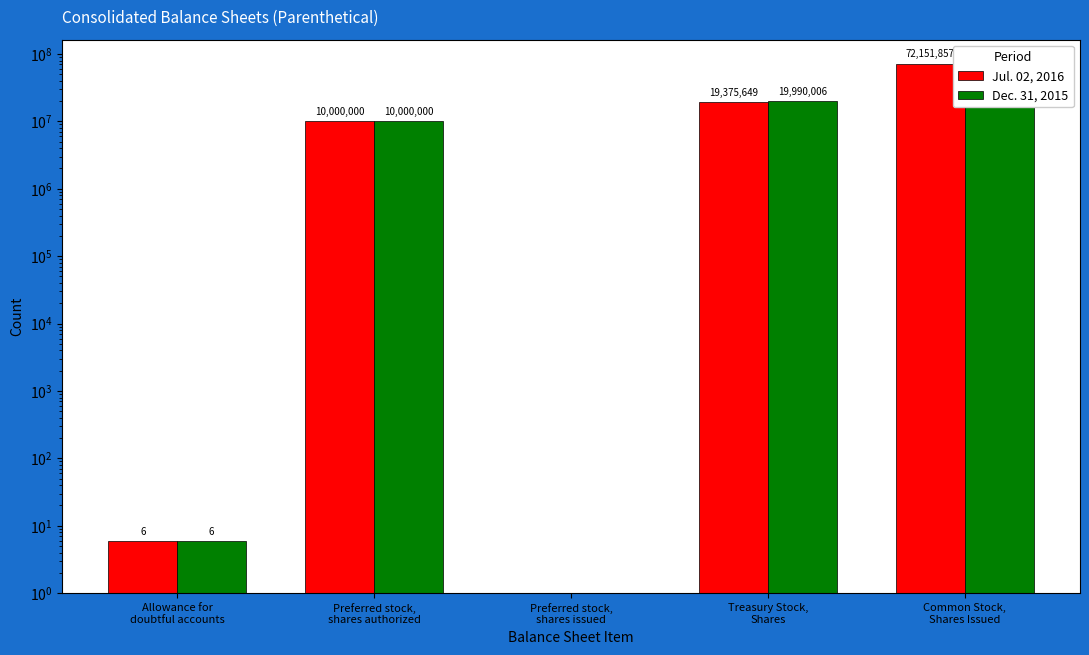

Reading left to right, list all the values displayed in this chart.

Jul. 02, 2016: Allowance for
doubtful accounts=6	Preferred stock,
shares authorized=10000000	Preferred stock,
shares issued=0	Treasury Stock,
Shares=19375649	Common Stock,
Shares Issued=72151857
Dec. 31, 2015: Allowance for
doubtful accounts=6	Preferred stock,
shares authorized=10000000	Preferred stock,
shares issued=0	Treasury Stock,
Shares=19990006	Common Stock,
Shares Issued=72151857